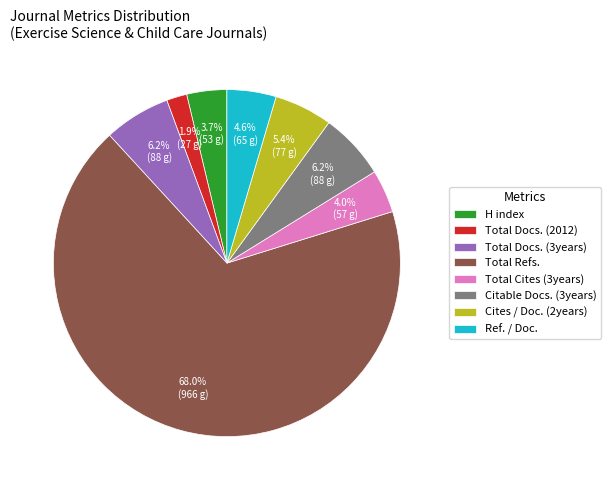

Which slice is the smallest?

Total Docs. (2012)